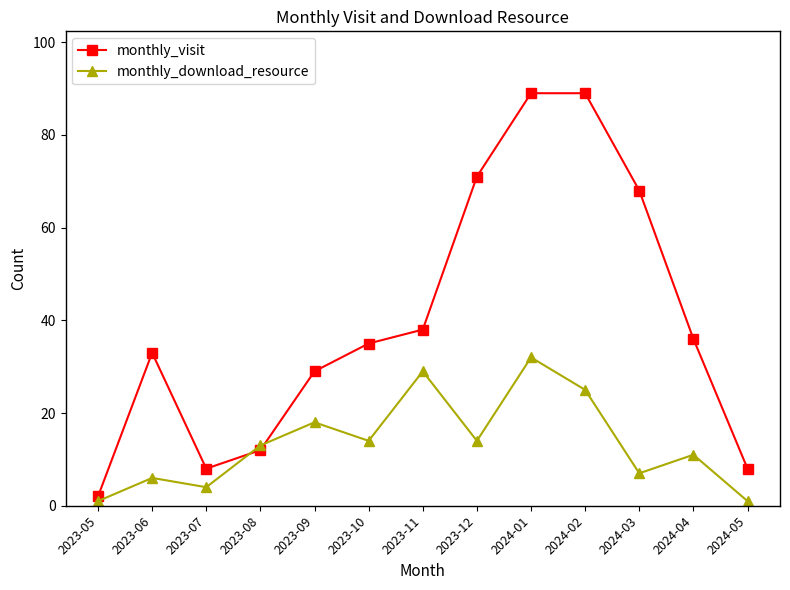

Where do monthly_download_resource and monthly_visit first cross each other?

2023-07 and 2023-08